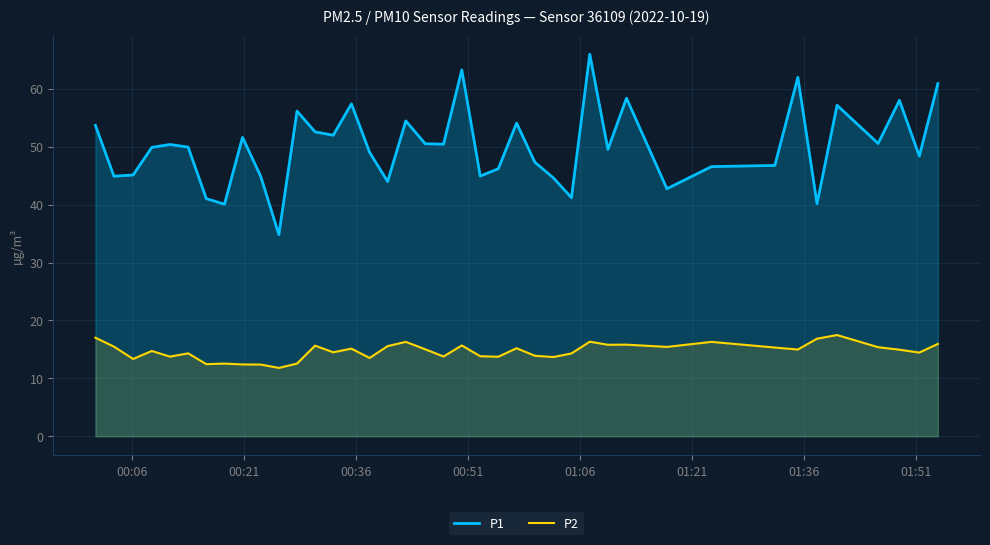

What is the difference between the maximum and minimum values in the P1 series?

31.2